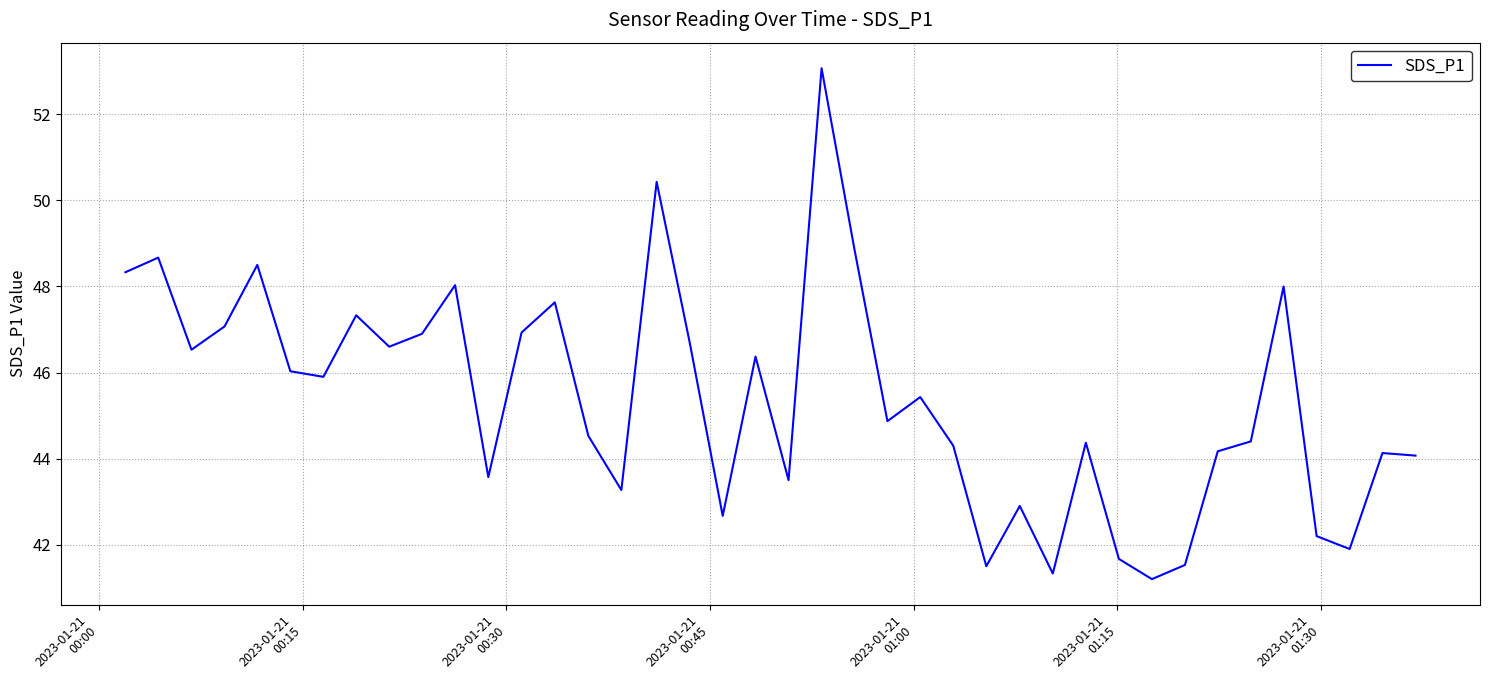

What is the smallest value displayed?

41.2